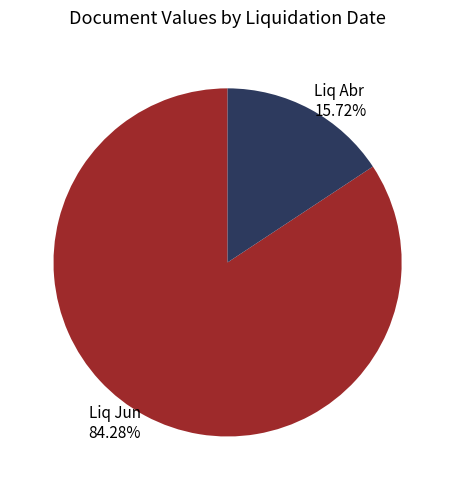

Which category has the smallest portion of the pie?

Liq Abr 15.72%